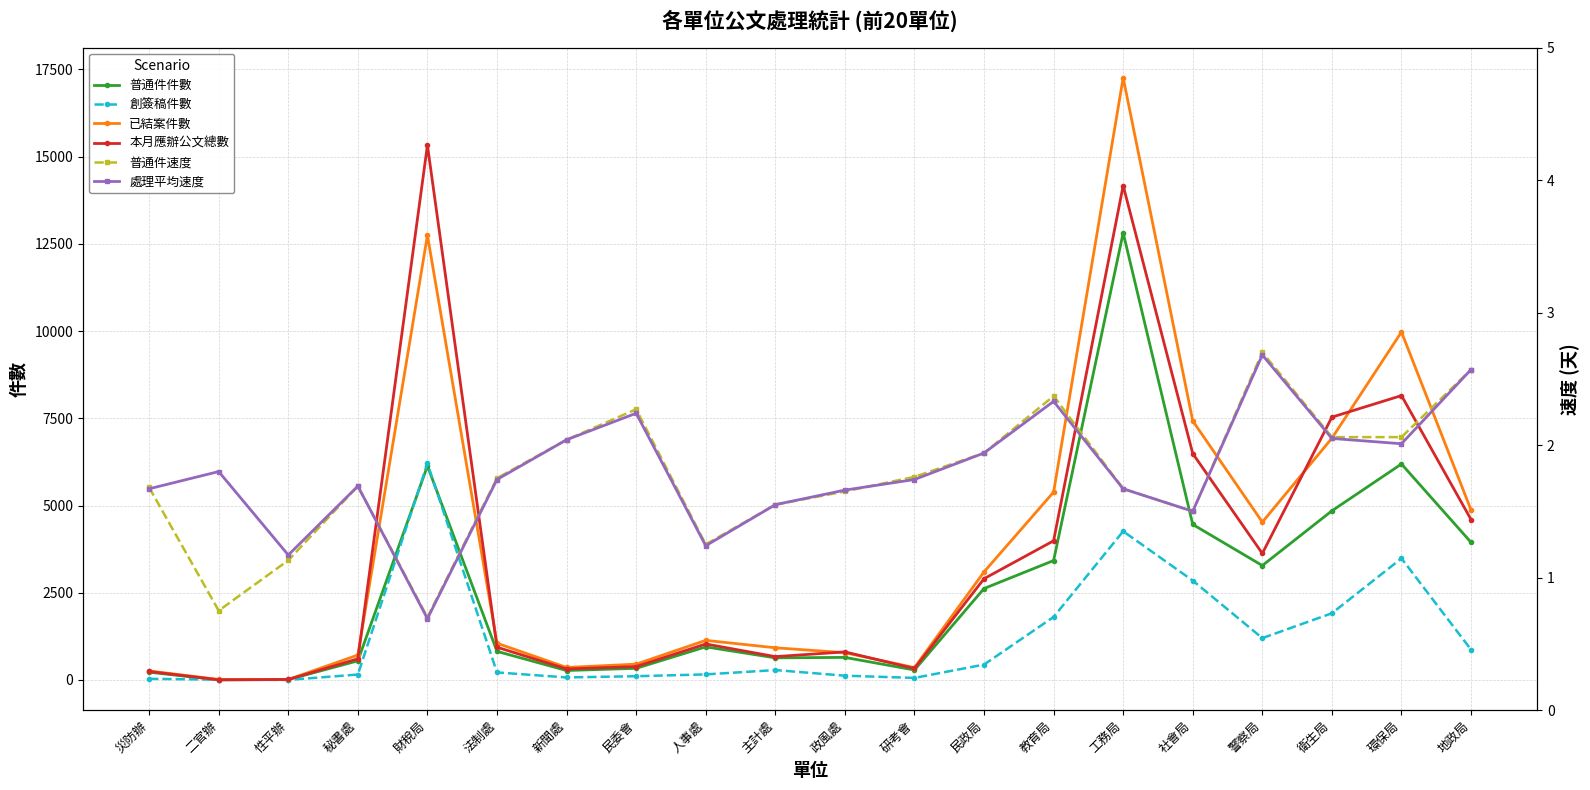

The 已結案件數 series shows 6929.0 at 衛生局. True or false?

True